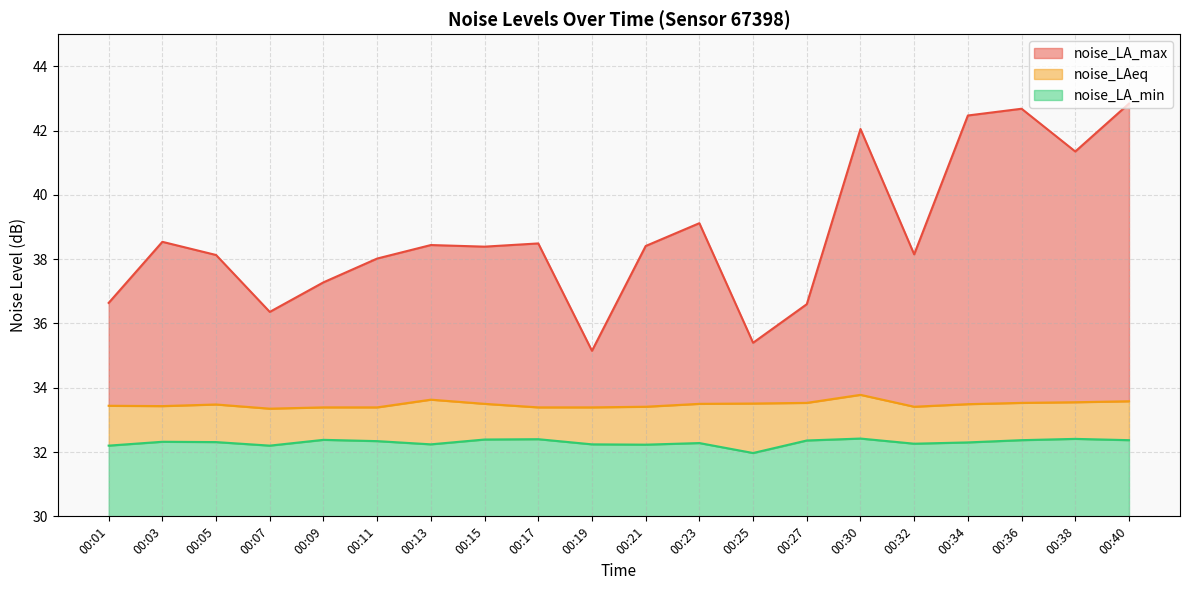

True or false: noise_LA_max and noise_LAeq intersect in this chart.

False